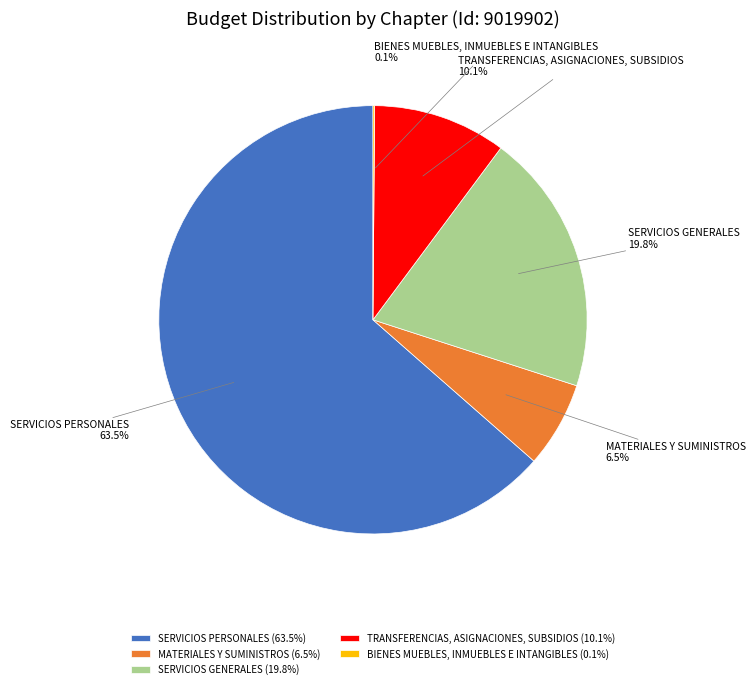

Approximately how many times larger is the value at SERVICIOS PERSONALES compared to MATERIALES Y SUMINISTROS?

9.8